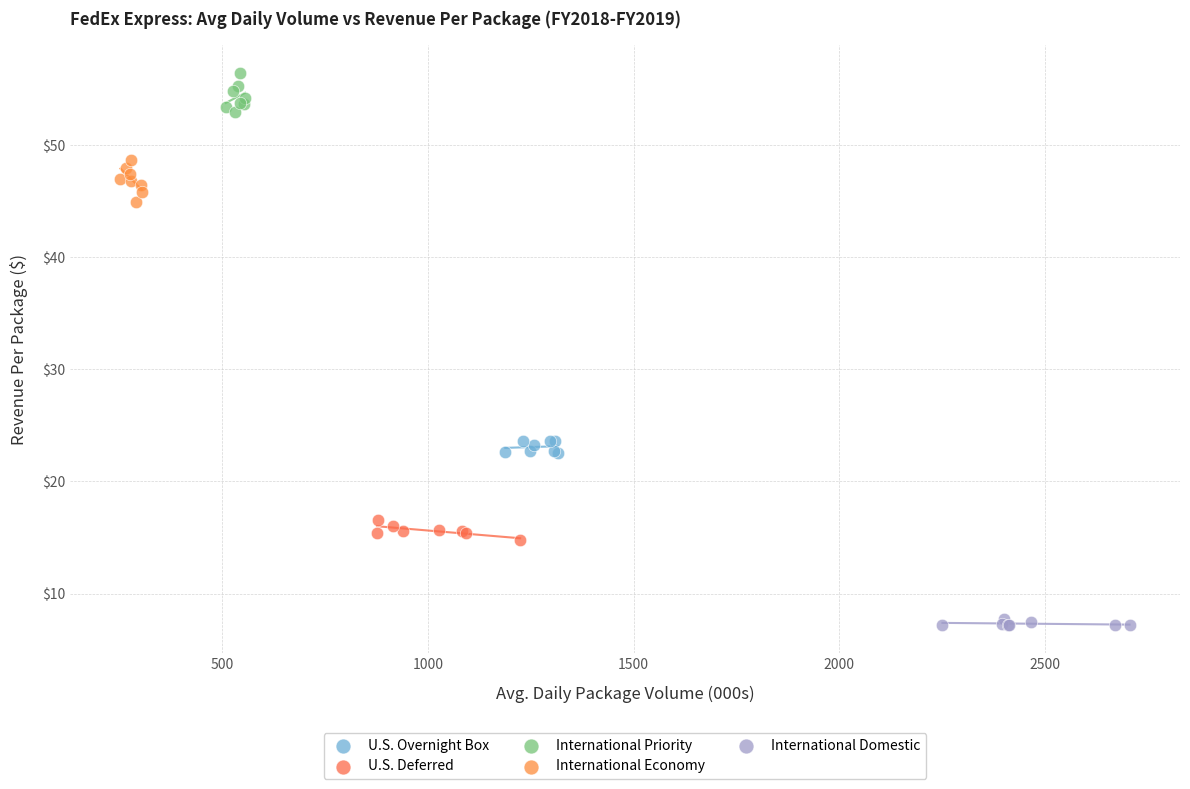

Which series has the largest Y range (max minus min)?

International Economy